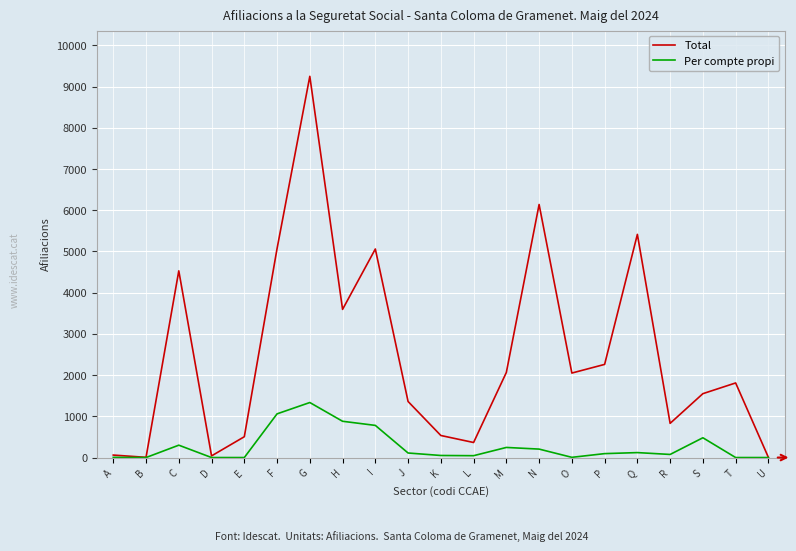

Rank the series at Q from highest to lowest value.

Total, Per compte propi